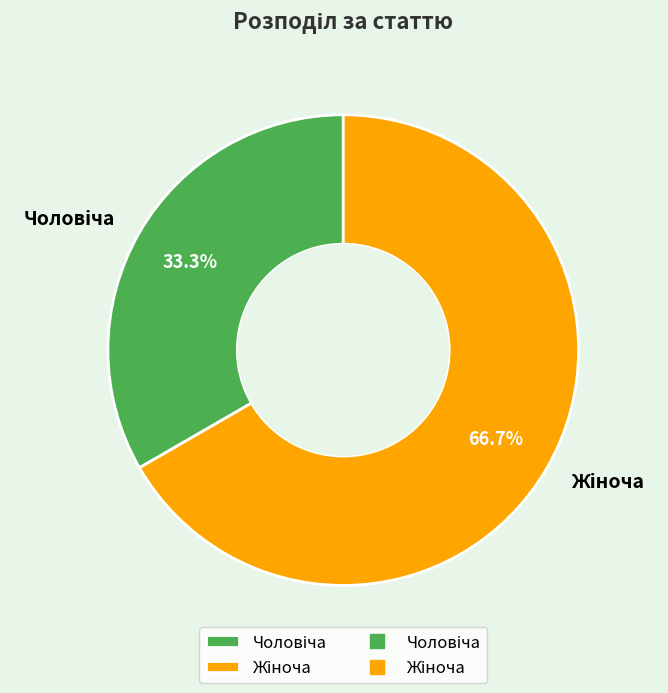

Is there any slice that represents more than half of the pie?

Yes